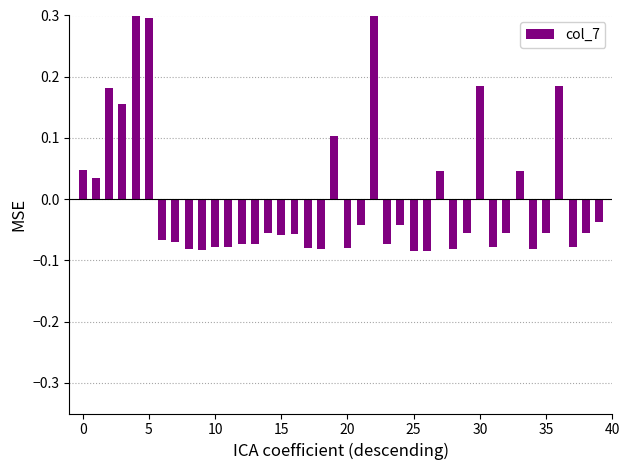

What is the maximum value shown in the chart?

0.3